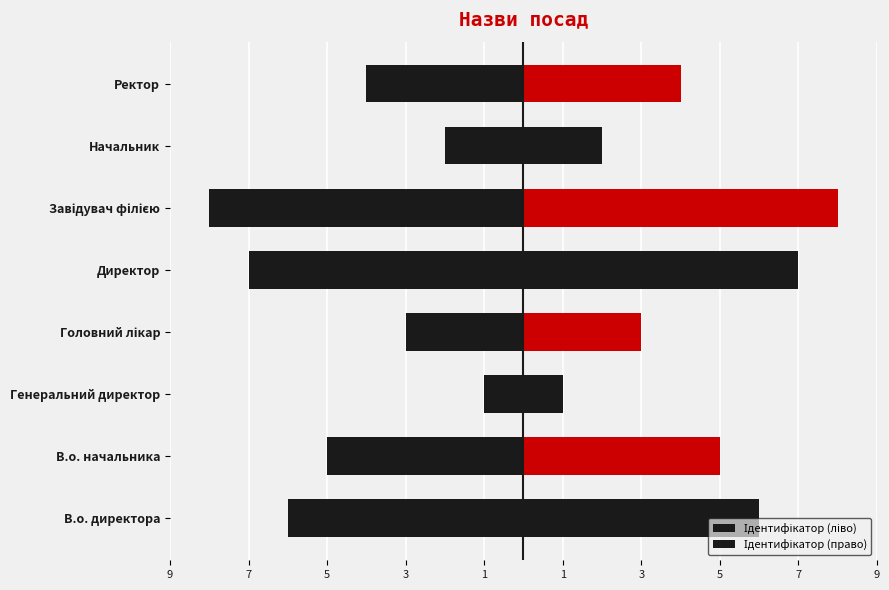

Reading left to right, transcribe all the data shown in this chart.

Ідентифікатор (ліво): -6	-5	-1	-3	-7	-8	-2	-4
Ідентифікатор (право): 6	5	1	3	7	8	2	4